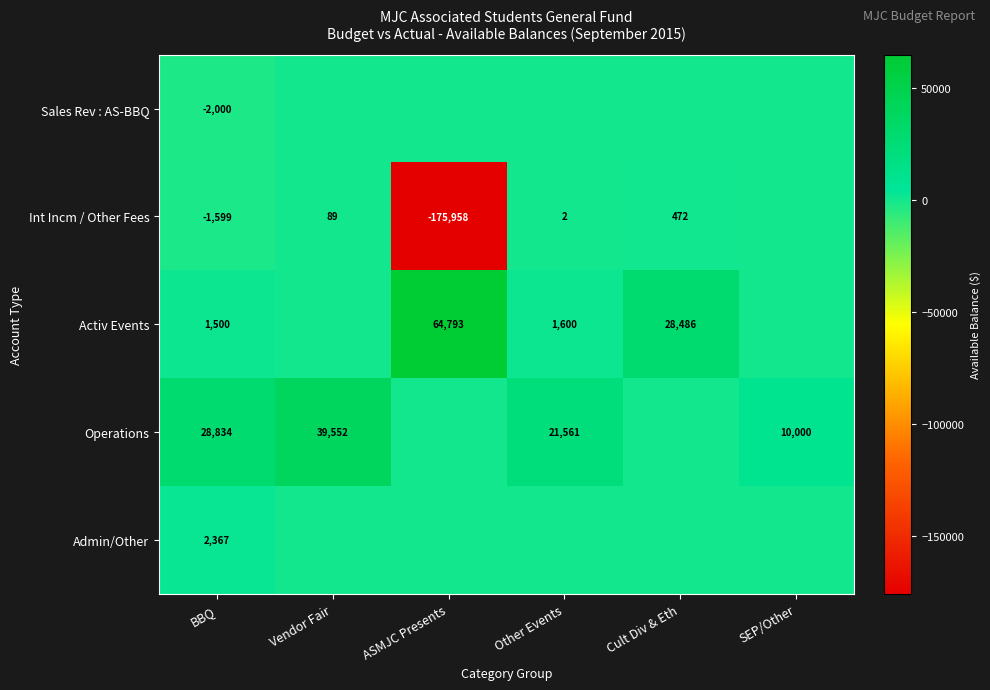

Is it true that Int Incm / Other Fees equals -2259 at BBQ?

False